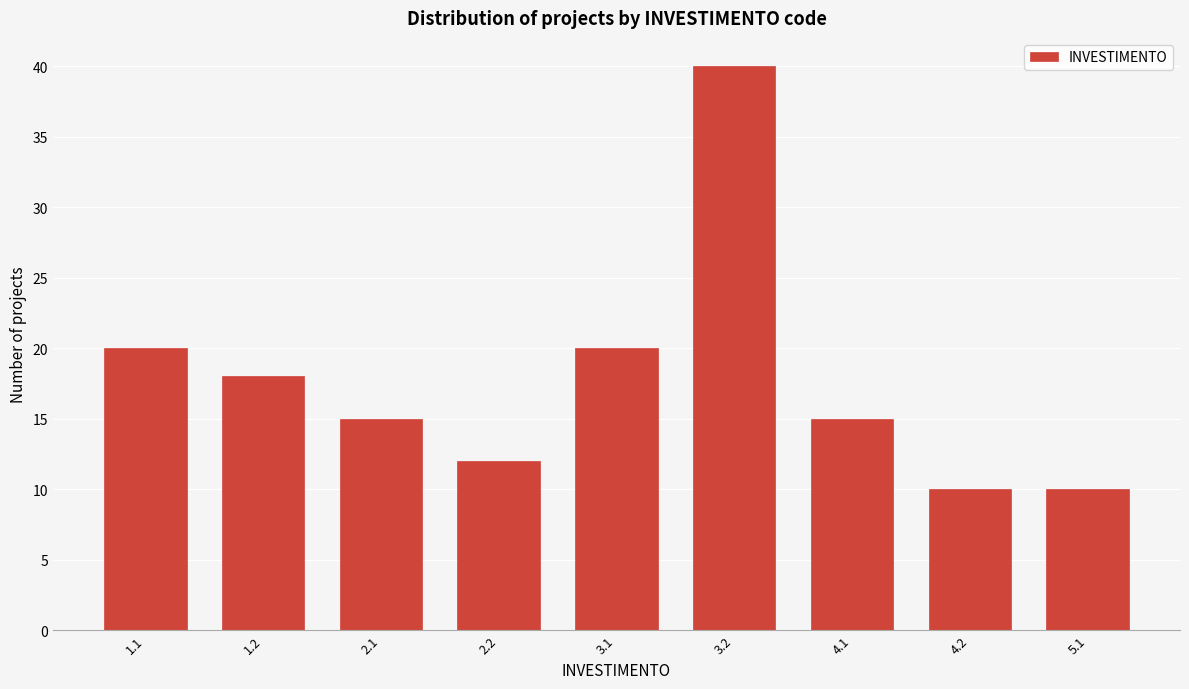

Reading left to right, extract all data points from this chart.

20	18	15	12	20	40	15	10	10